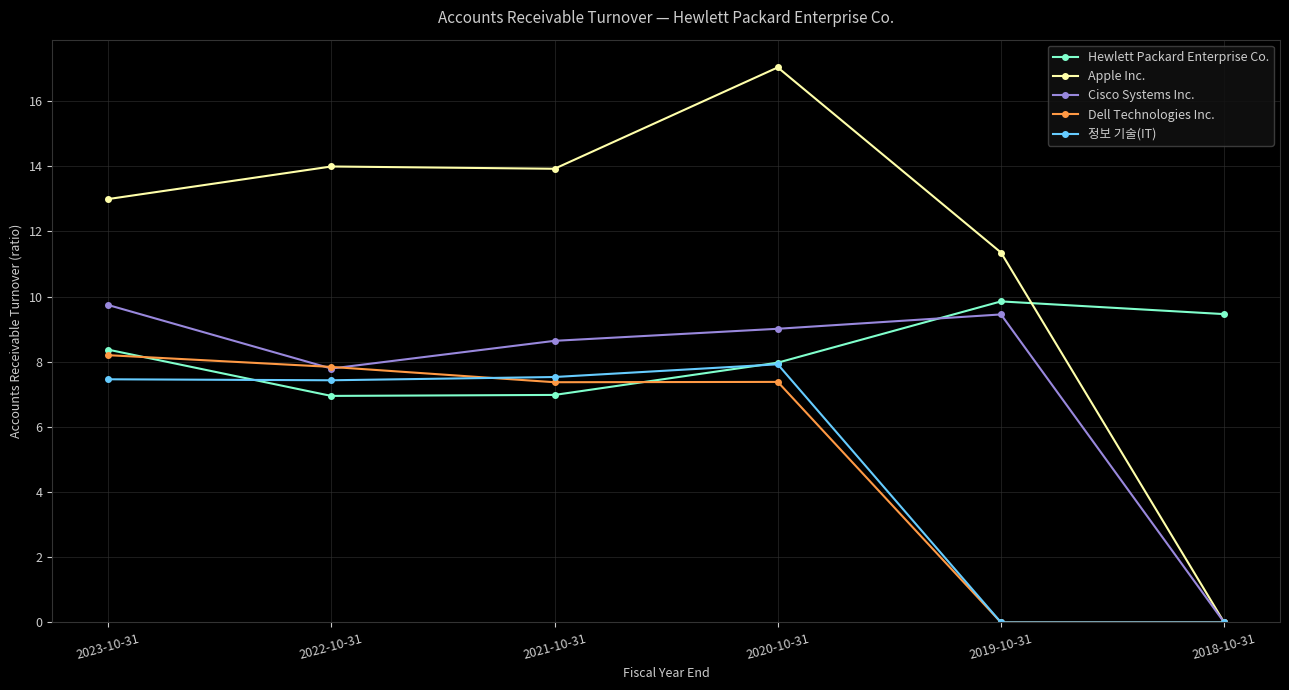

Read the Apple Inc. value at 2022-10-31.

14.0